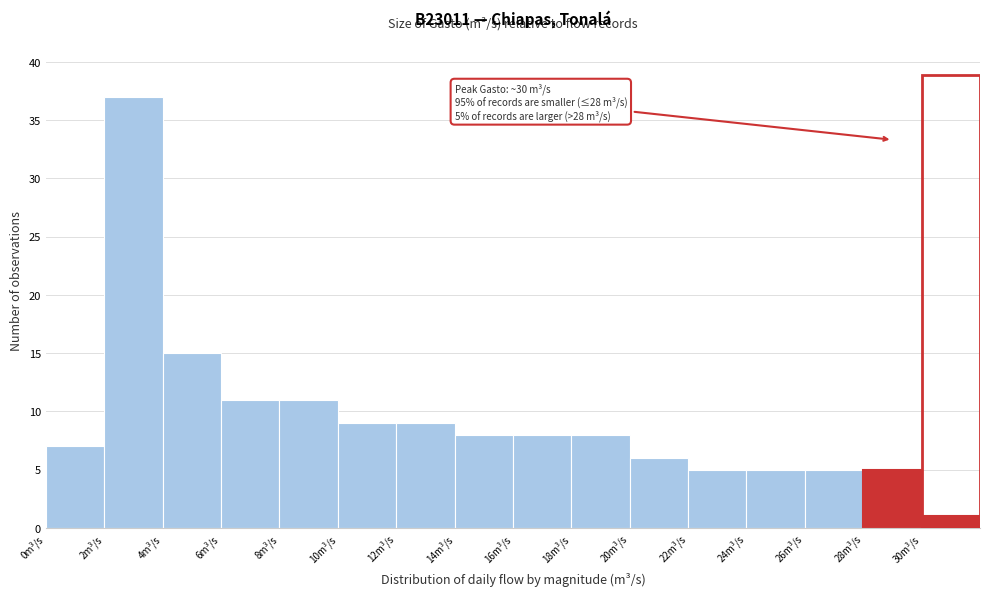

Over which range of the x-axis is the bar tallest?

2 to 4